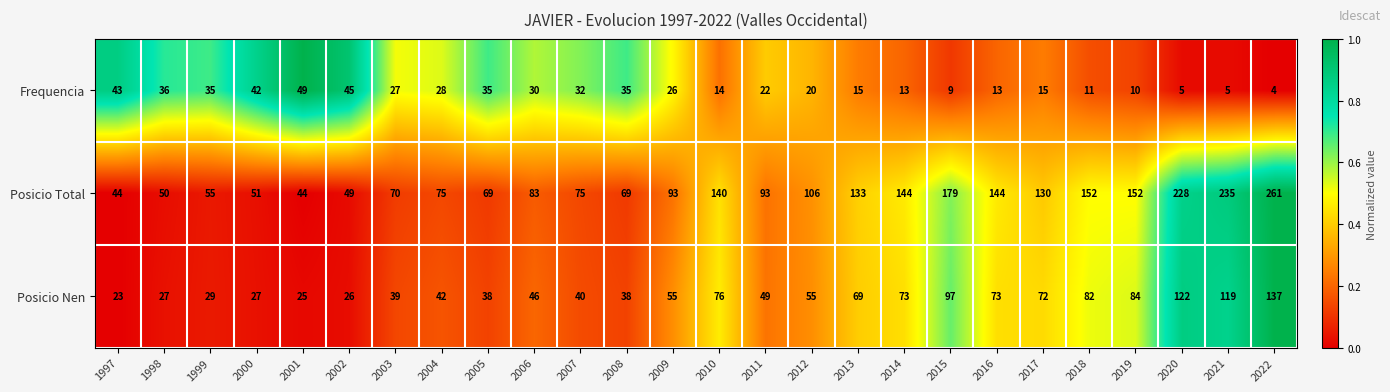

What is the greatest value displayed?

261